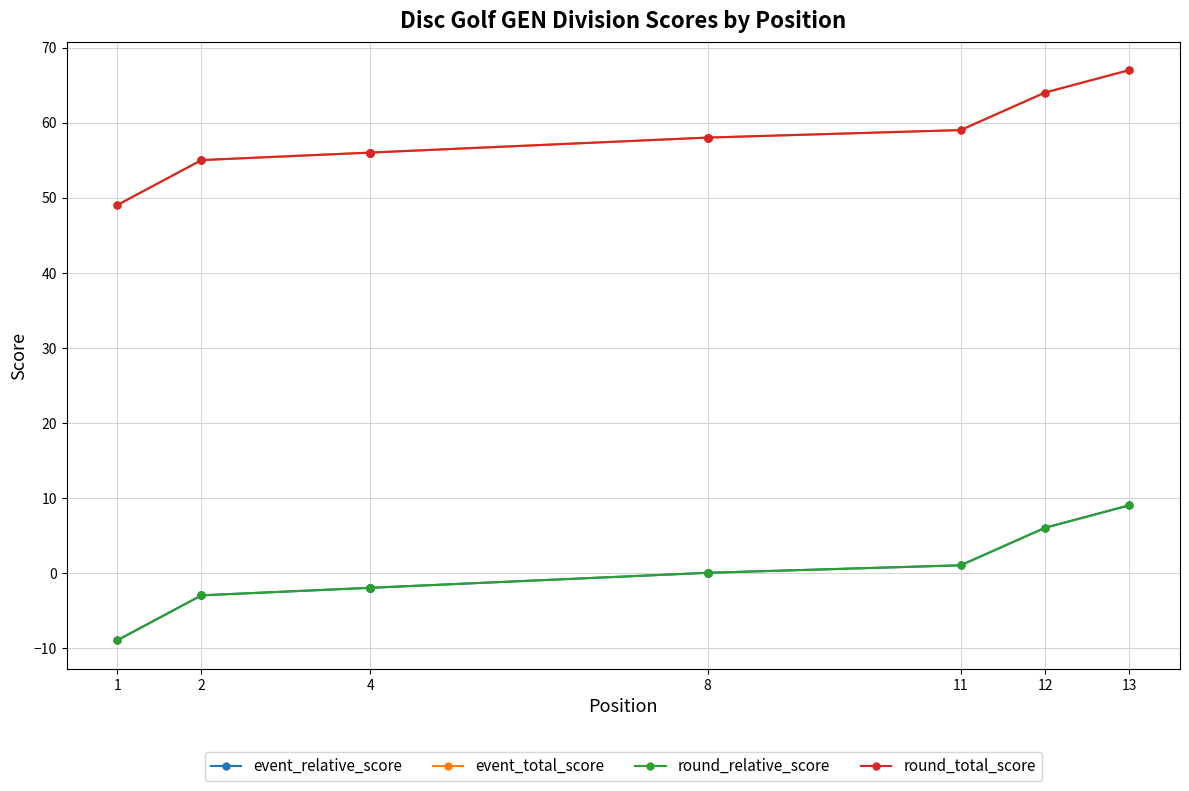

Which category has the lowest value across all series?

1